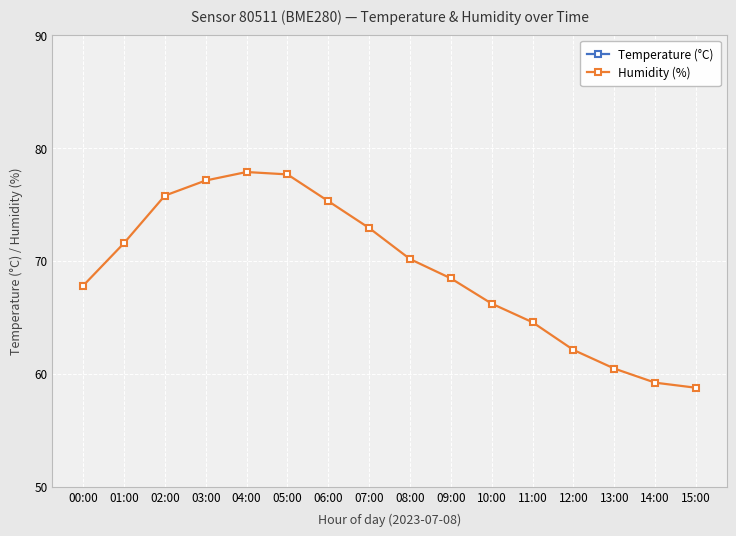

At which label does Temperature (°C) reach its minimum?

04:00